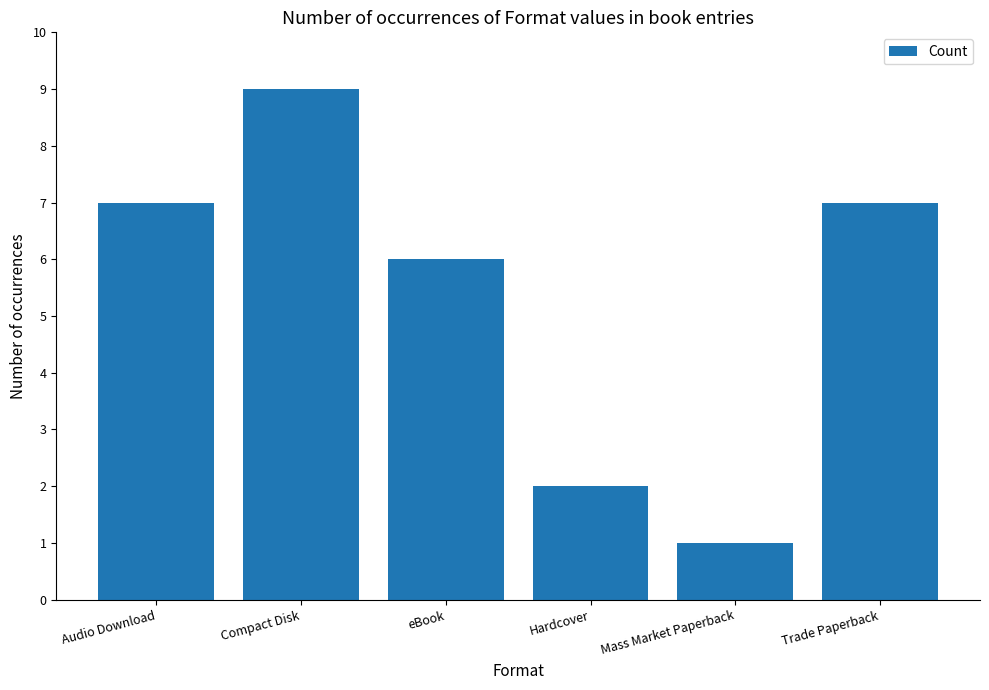

Where is the data nearest to the value 5?

eBook